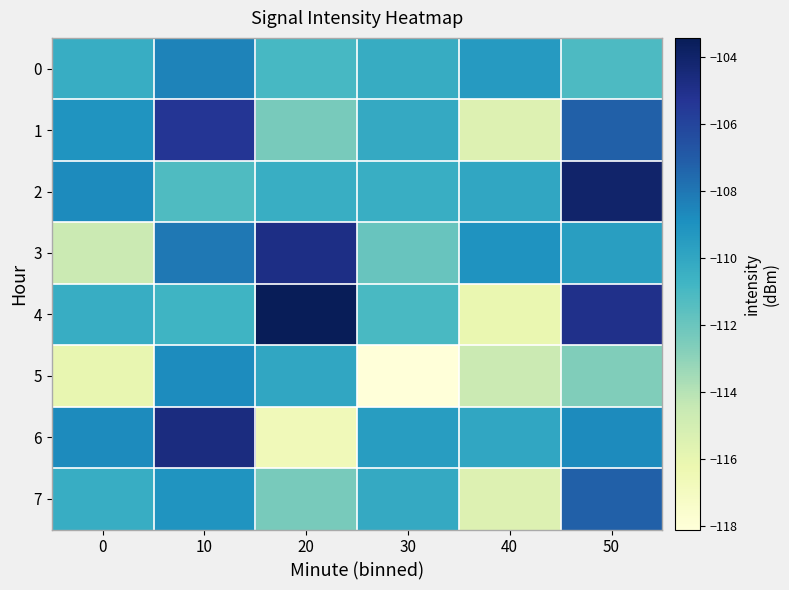

What is the spread (max minus min) of values at 50?

8.6